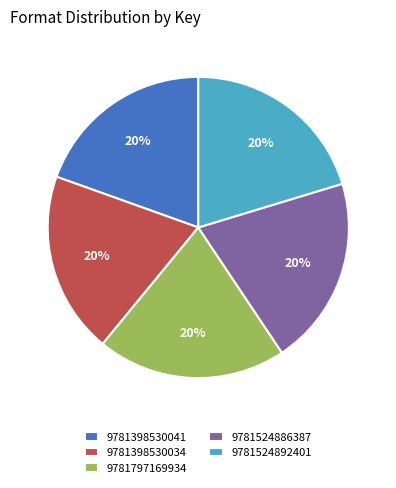

Is there any slice that represents more than half of the pie?

No